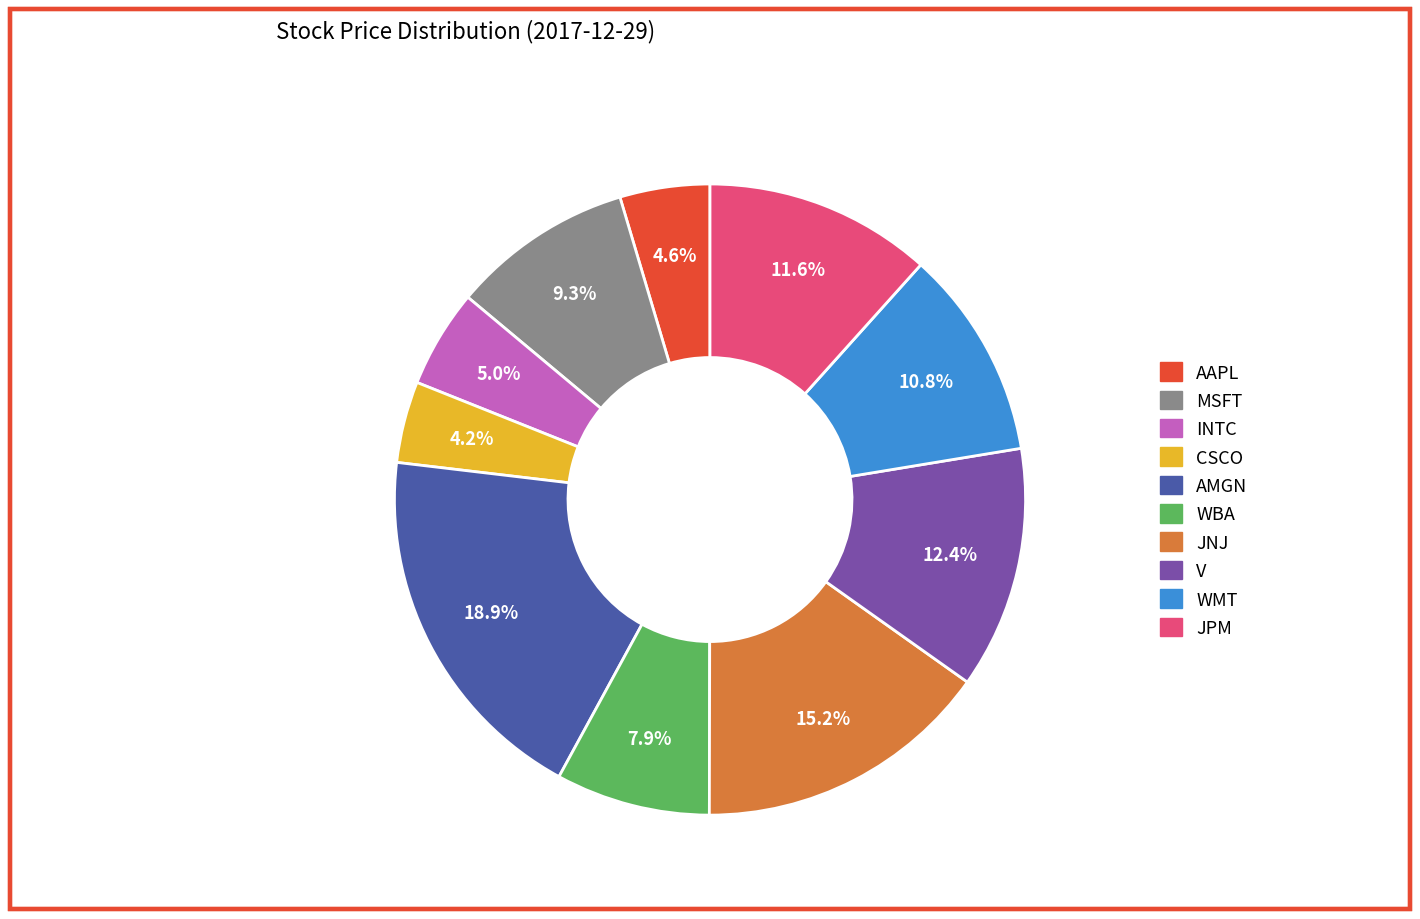

Do JNJ and WBA together represent more than half of the pie?

No